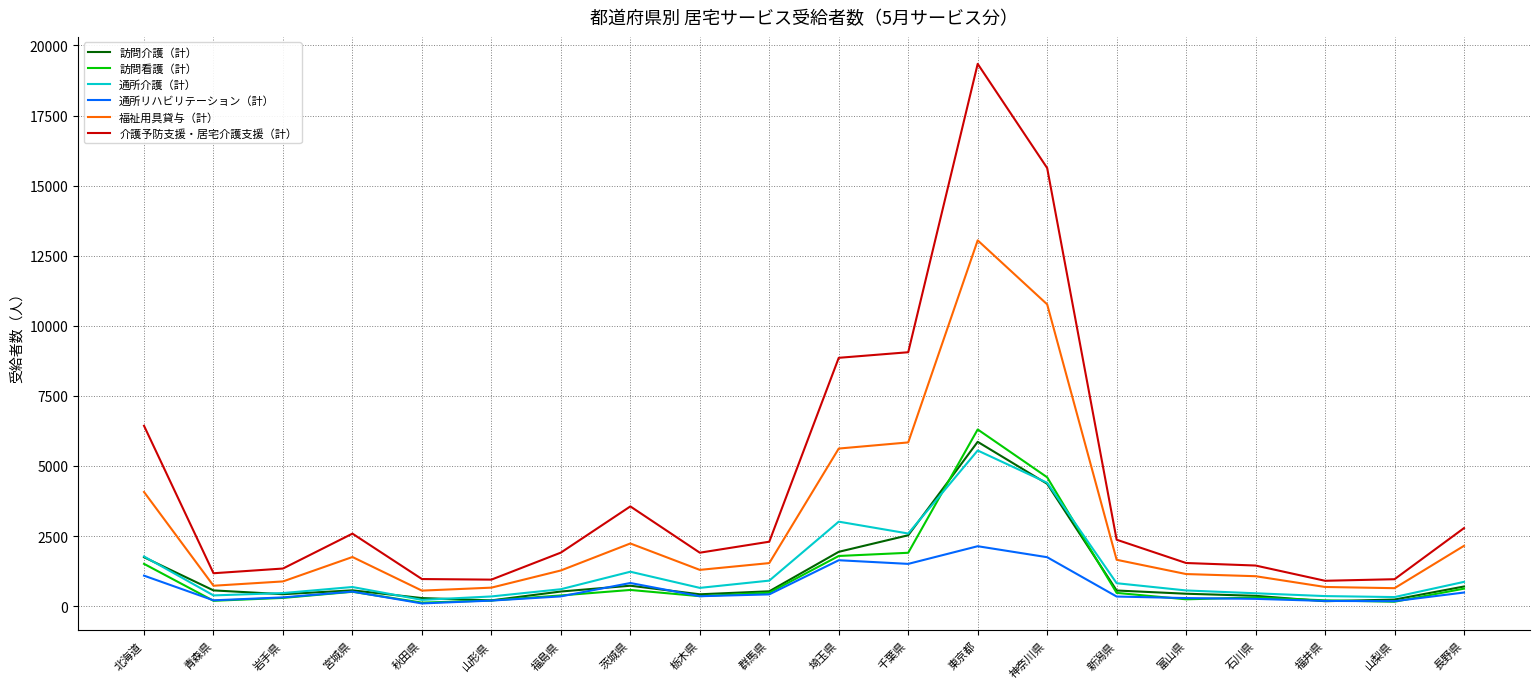

In 訪問介護（計）, how many points are lower than both neighbors (excluding endpoints)?

4